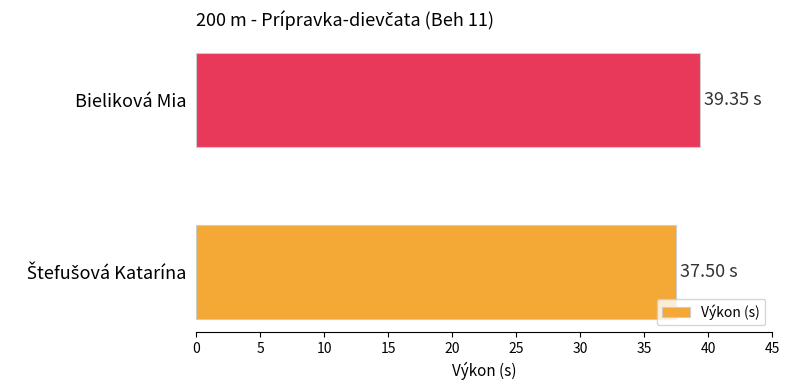

Count the number of data series in this chart.

1